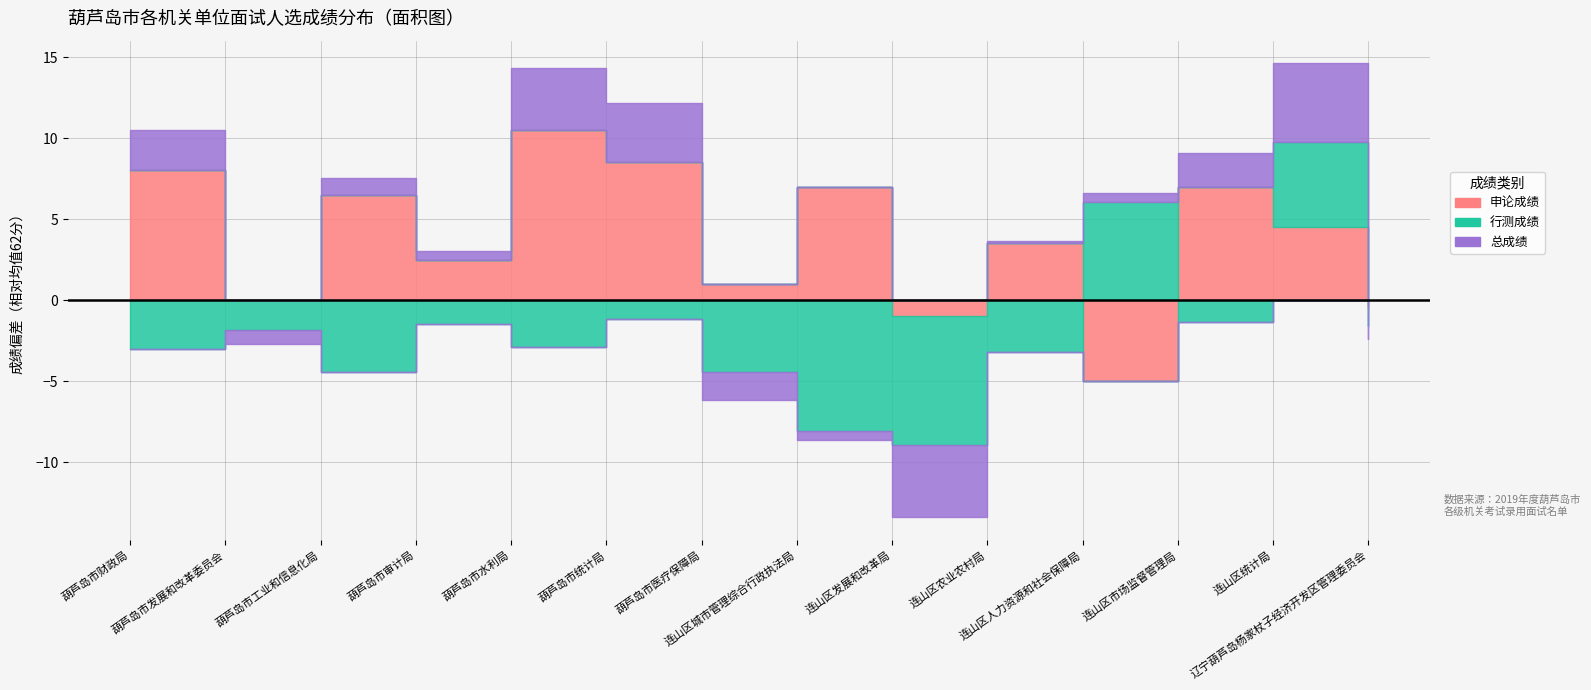

Does the chart have visible grid lines?

Yes